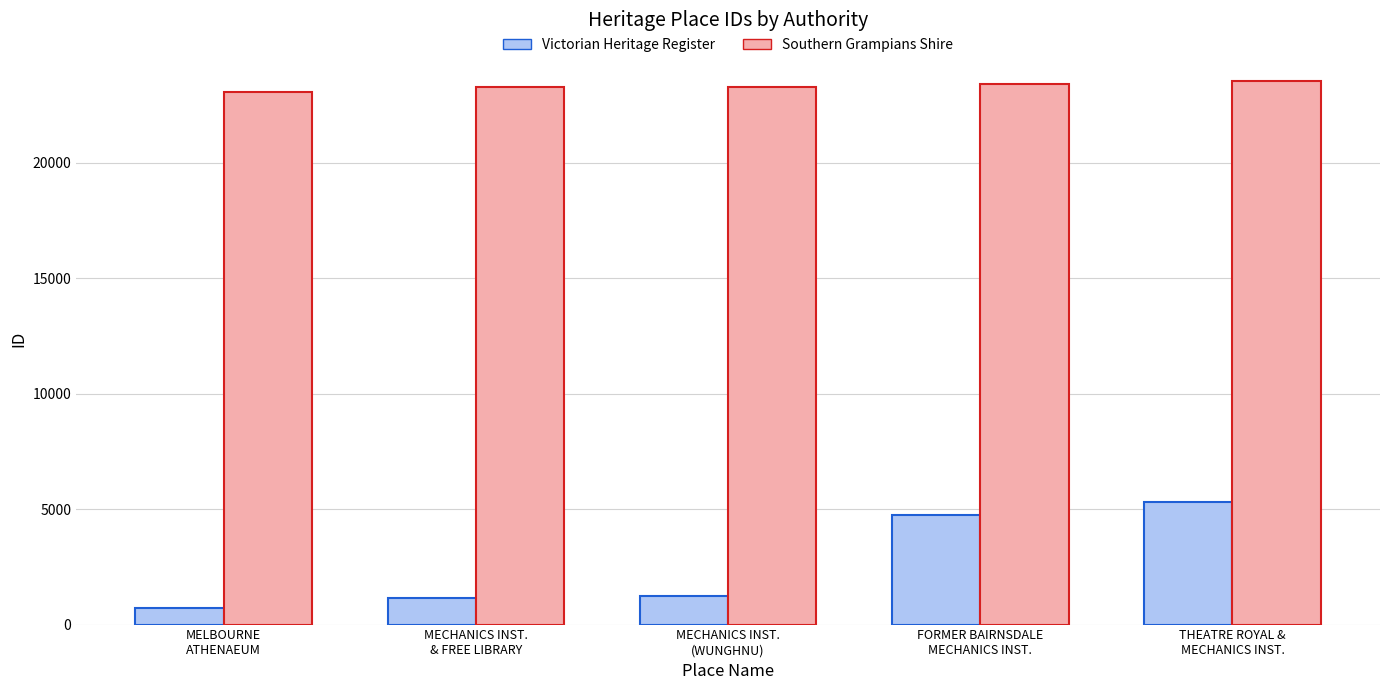

What is the label of the 1st bar from the left?

MELBOURNE
ATHENAEUM